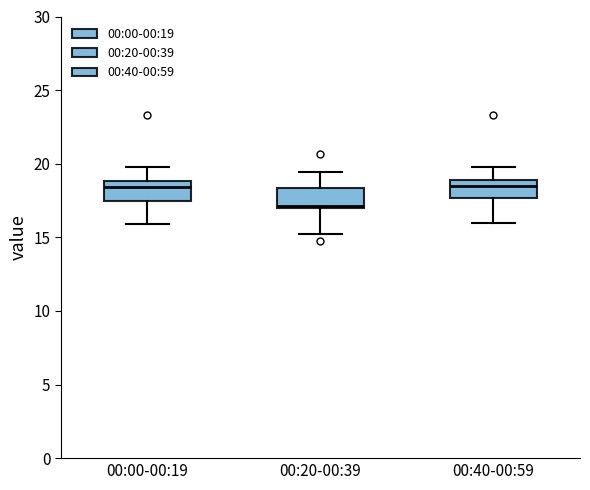

Where does the upper whisker of the box for 00:40-00:59 end on the y-axis? The values are not printed on the chart, so give them approximately, as read against the axis.

20.0